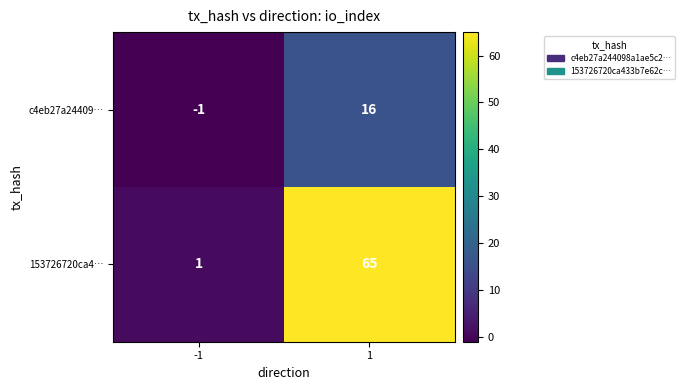

Between -1 and 1, which series saw the biggest shift?

153726720ca4…